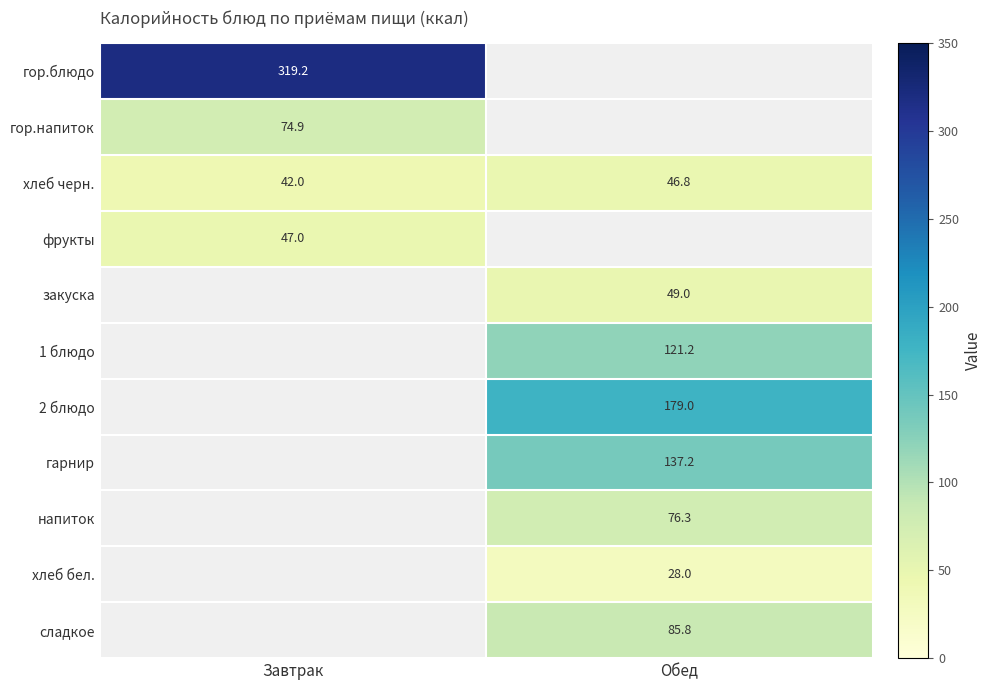

Is it true that гор.напиток equals 74.9 at Завтрак?

True